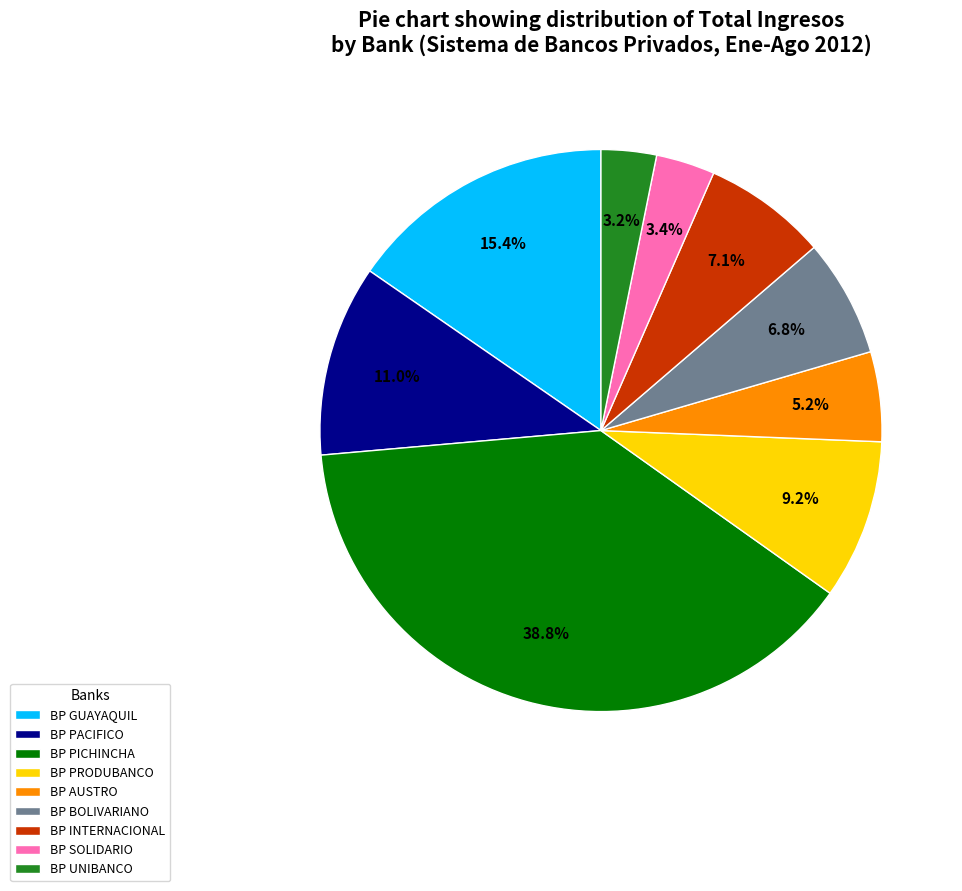

To the nearest percent, what is the combined percentage of BP PRODUBANCO and BP UNIBANCO?

12%